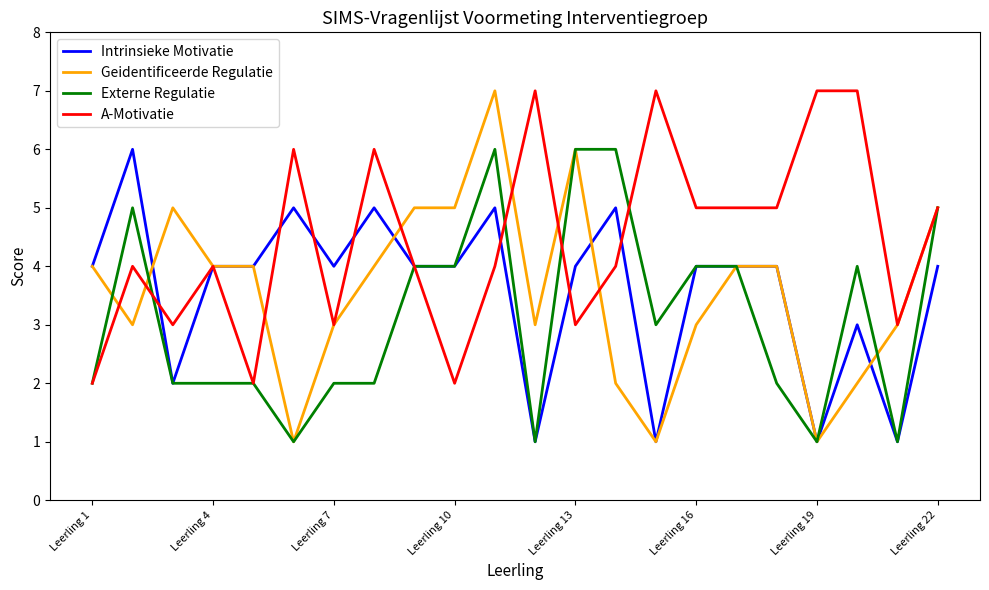

Which series has the largest range (max minus min)?

Geidentificeerde Regulatie